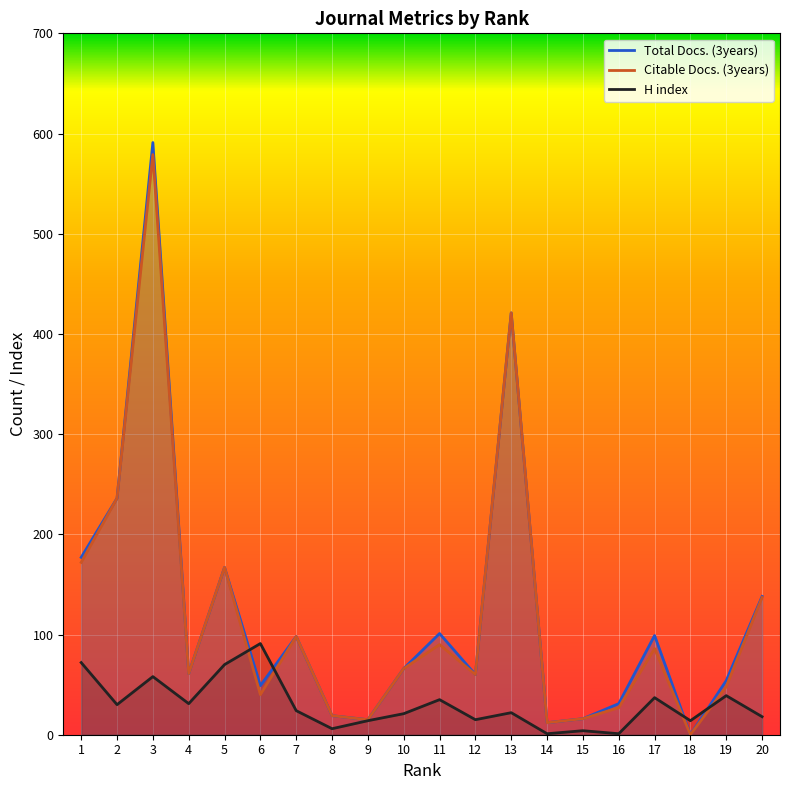

Does the chart display data point markers on the line(s)?

No